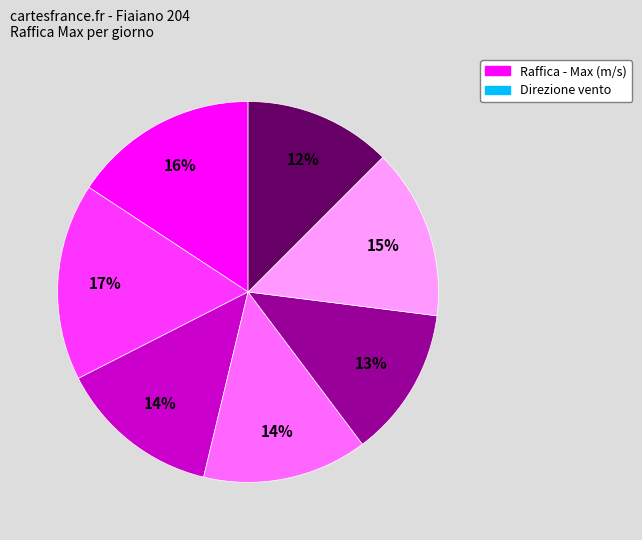

Is there a majority slice in this chart?

No